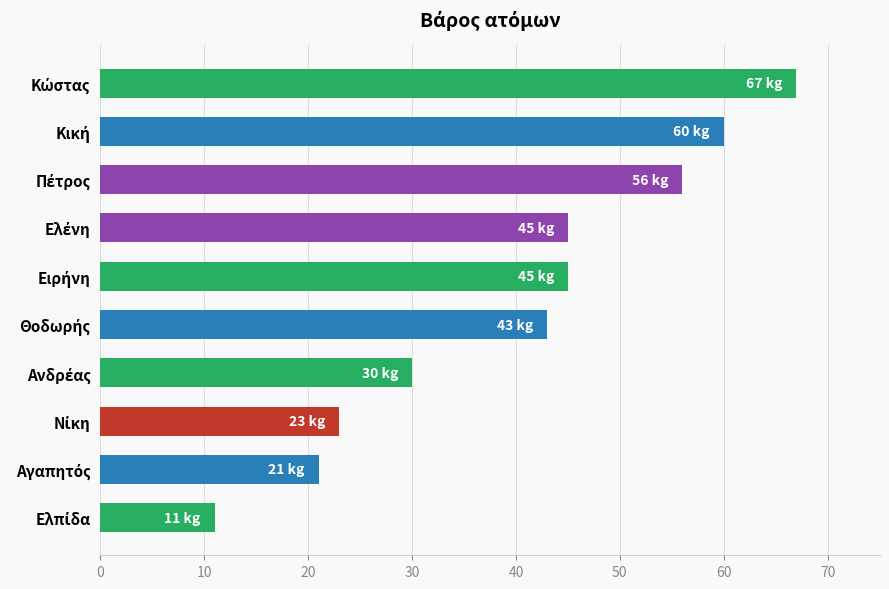

What is the smallest value displayed?

11